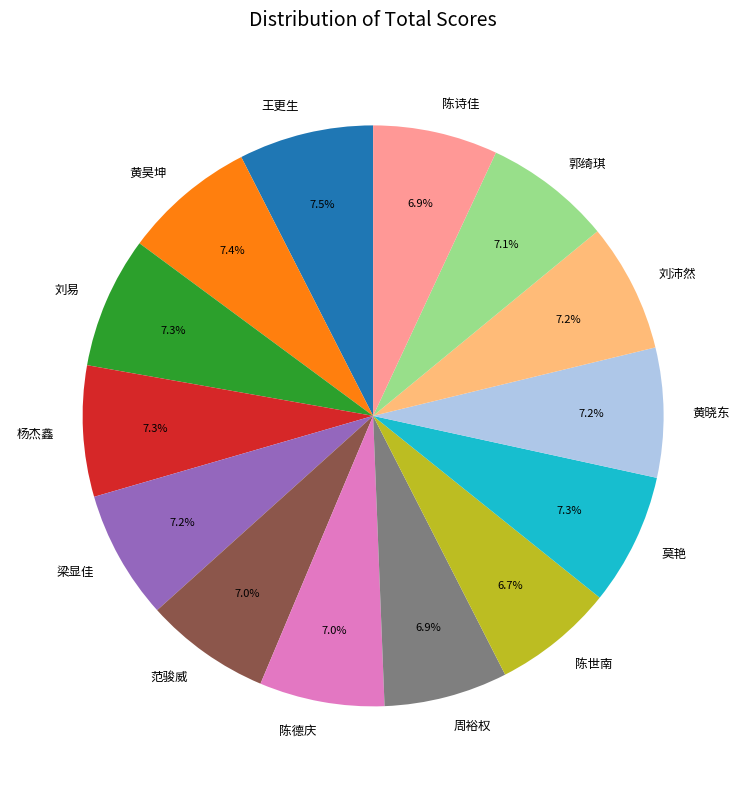

What is the ratio of the value at 陈德庆 to the value at 梁显佳?

1.0